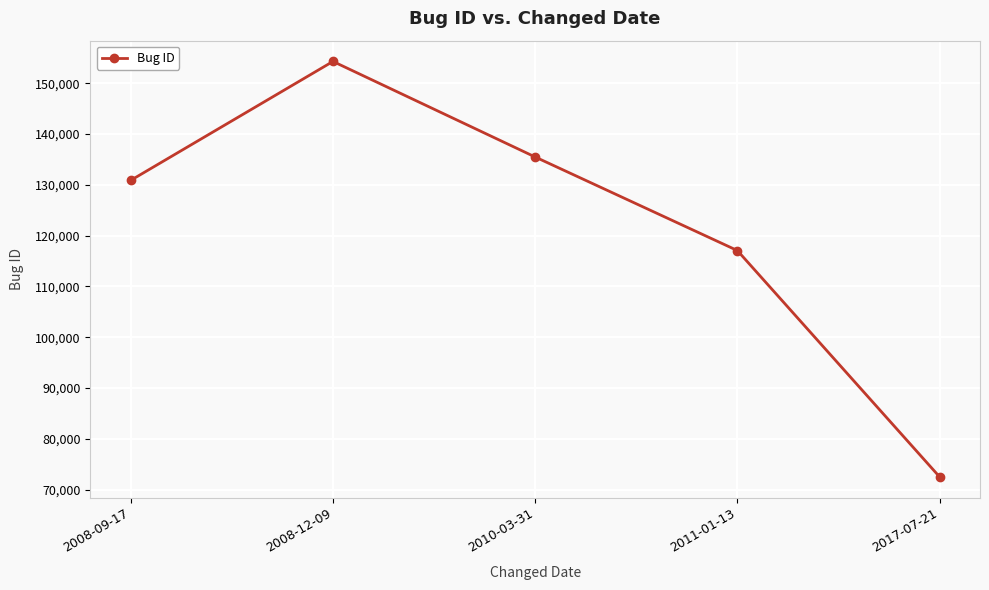

At which category does the data reach its first local peak?

2008-12-09